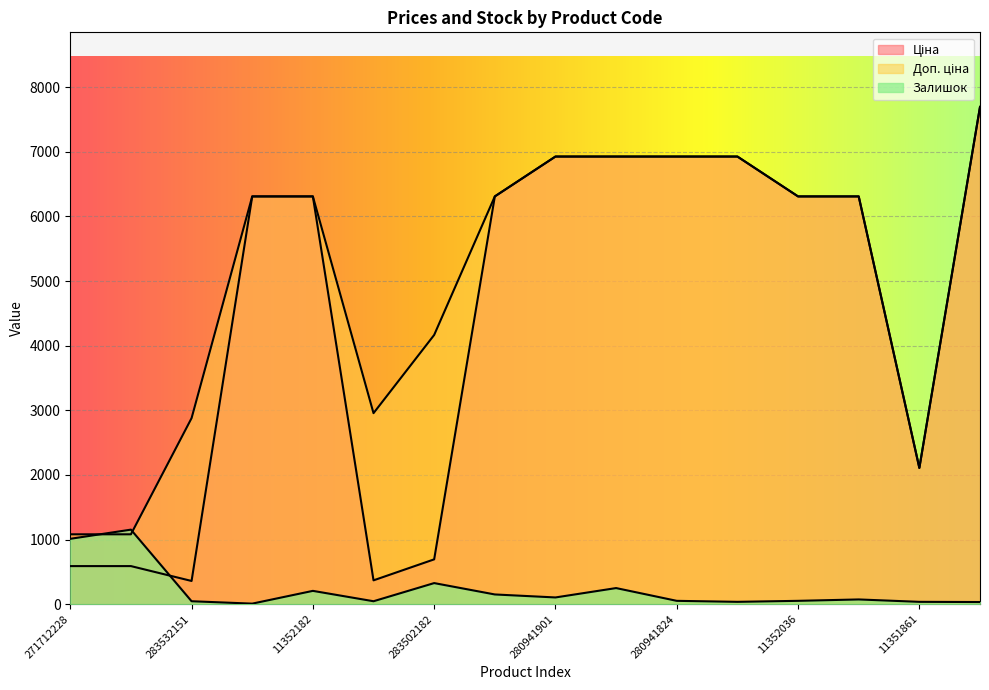

What position from the right is 280941824?

6